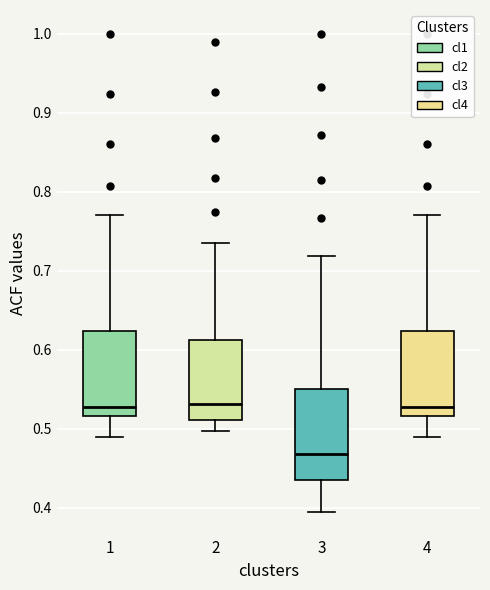

Where is the lower edge of the box at x = 2 on the y-axis? The values are not printed on the chart, so give them approximately, as read against the axis.

0.51